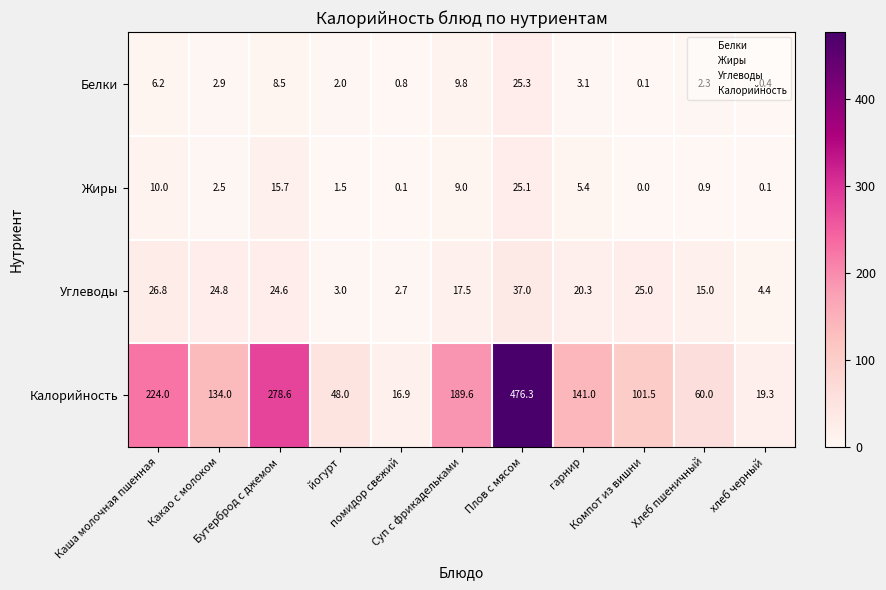

What is the difference between the second highest and second lowest values in the Калорийность series?

259.3